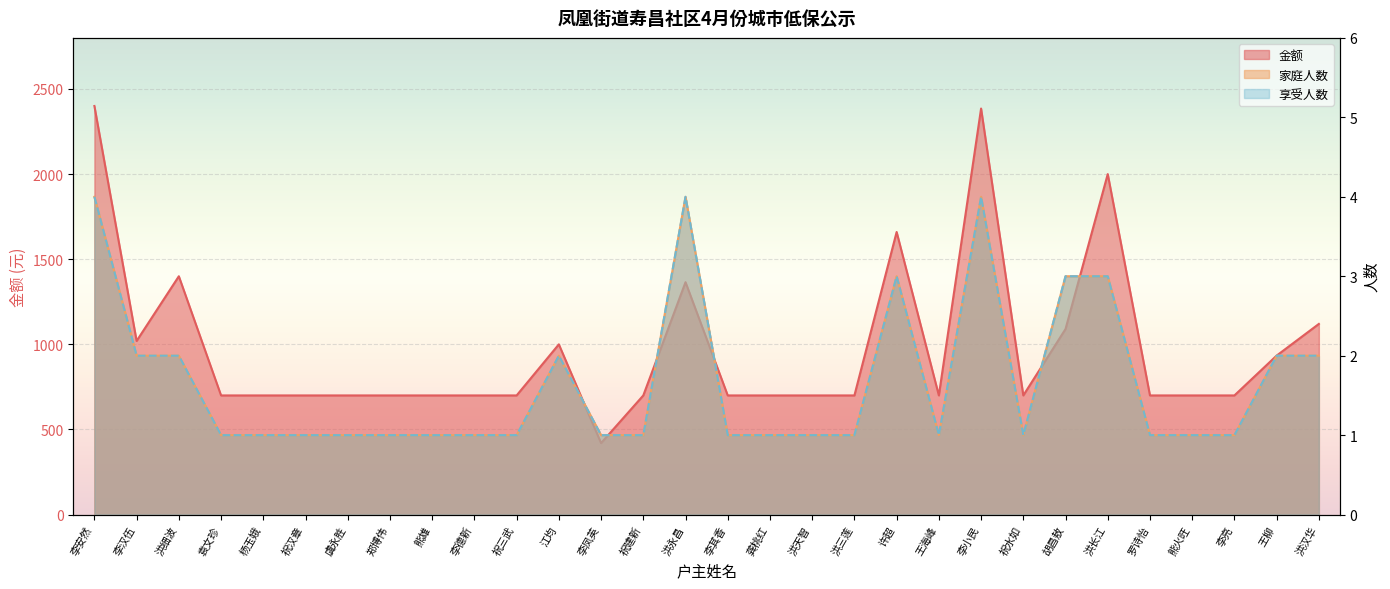

Which label corresponds to the smallest value in the chart?

袁文珍